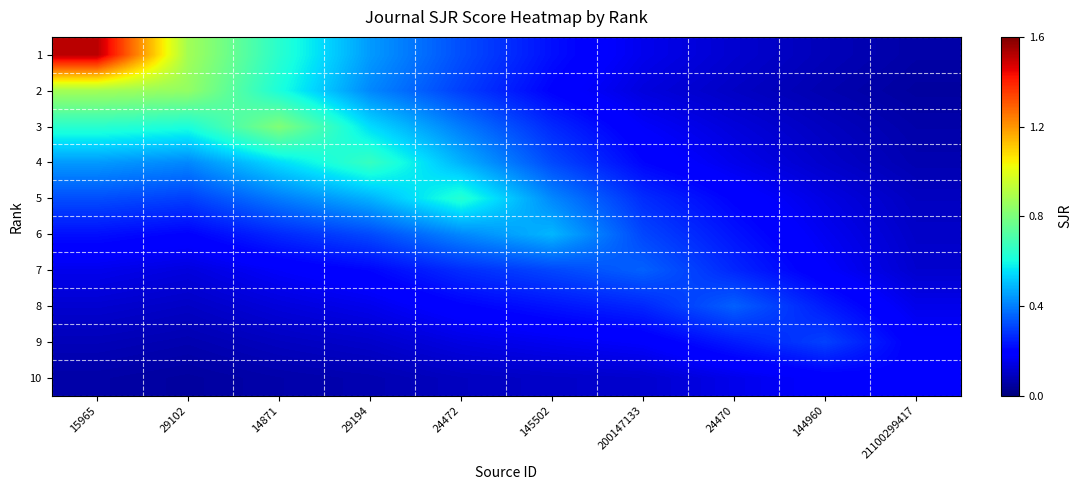

What is the spread (max minus min) of values at 24472?

0.5